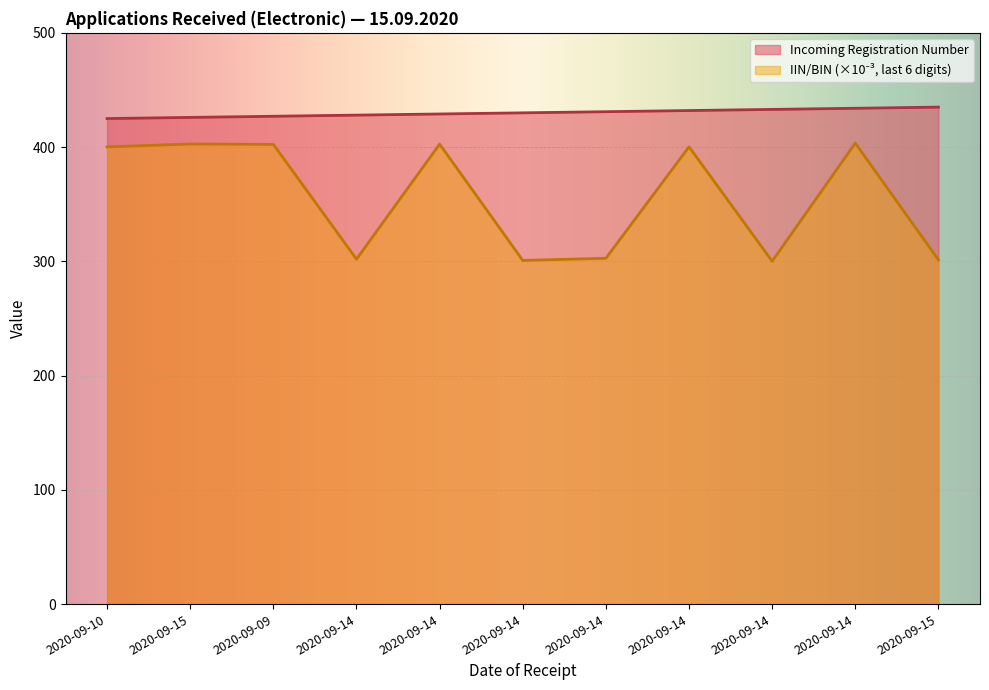

Count the values in the range 427 to 433.

7